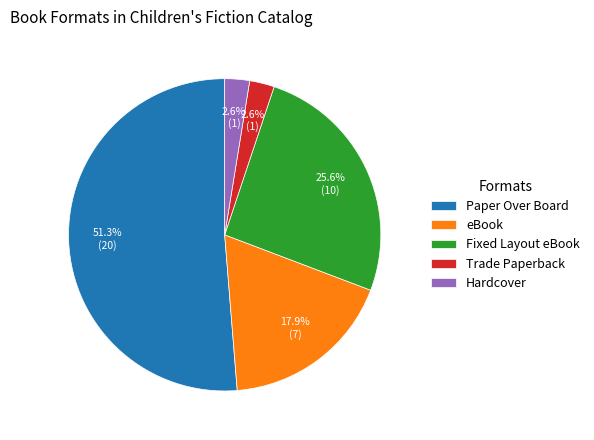

Combined, do Fixed Layout eBook and Trade Paperback account for over 50%?

No